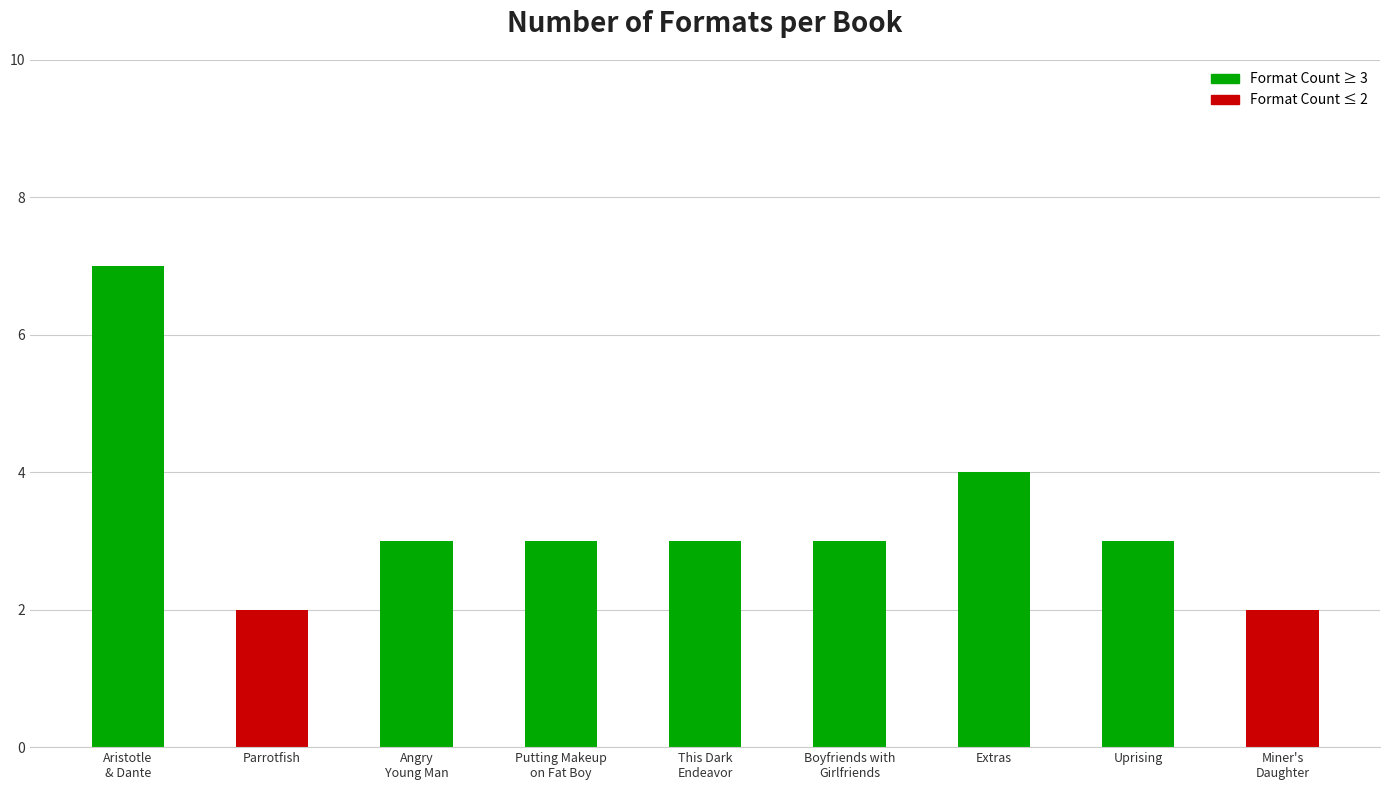

What is the minimum value shown in the chart?

2